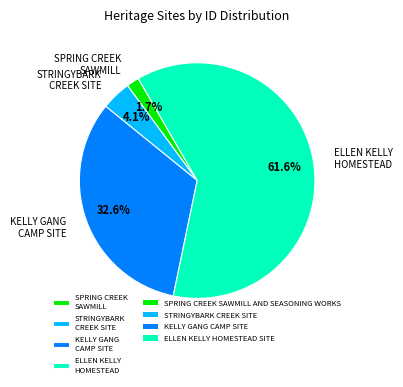

What percentage is NOT represented by ELLEN KELLY HOMESTEAD?

38.4%